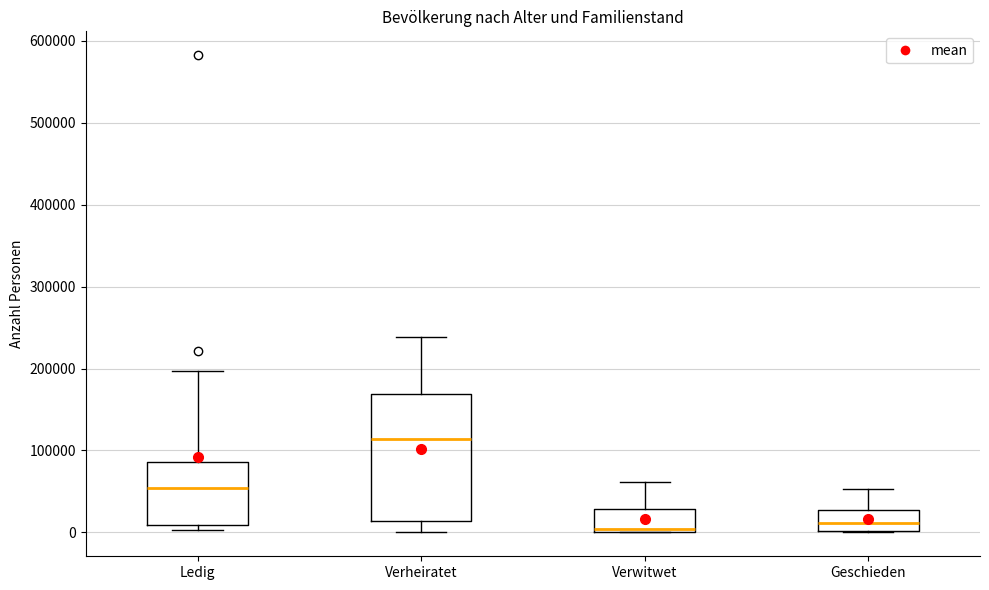

Reading left to right, transcribe this box plot: for each box, give where its median line is, the range the box spans, and where its two whiskers end, as read against the y-axis. The values are not printed on the chart, so give them approximately, as read against the axis.

Ledig: median 50000, box 10000 to 90000, whiskers 0 to 200000
Verheiratet: median 110000, box 10000 to 170000, whiskers 0 to 240000
Verwitwet: median 0 (just above the box's lower edge), box 0 to 30000, whiskers 0 to 60000
Geschieden: median 10000, box 0 to 30000, whiskers 0 to 50000